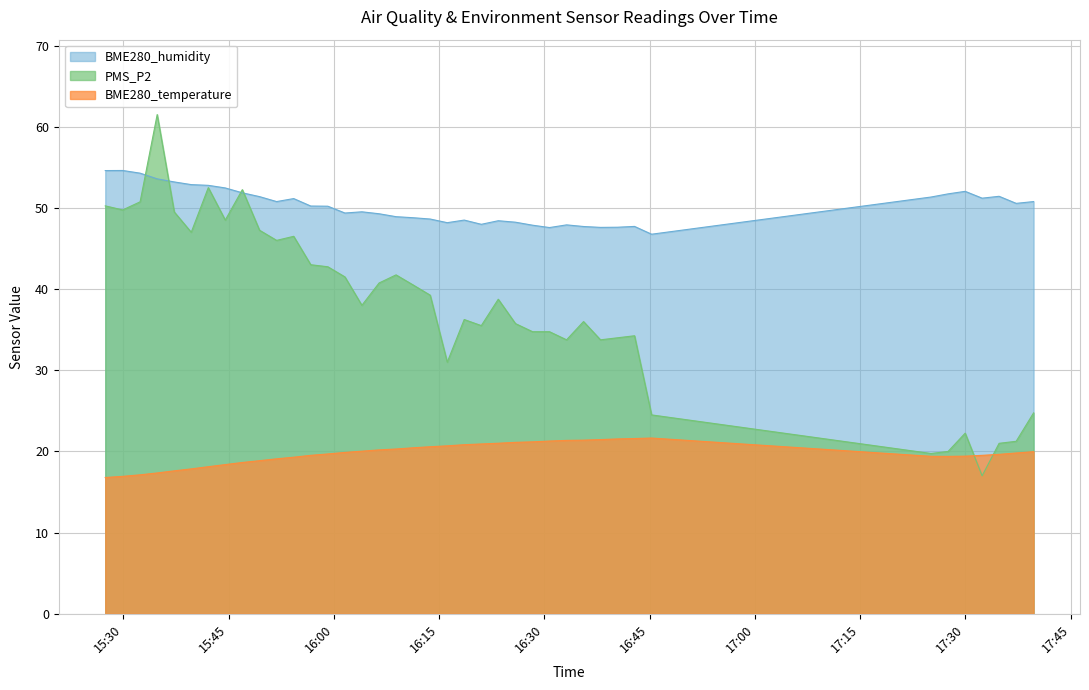

Reading left to right, transcribe all the data shown in this chart.

PMS_P2: 50.2	49.8	50.8	61.5	49.5	47.0	52.5	48.5	52.2	47.2	46.0	46.5	43.0	42.8	41.5	38.0	40.8	41.8	40.5	39.2	31.0	36.2	35.5	38.8	35.8	34.8	34.8	33.8	36.0	33.8	34.0	34.2	24.5	19.8	20.0	22.2	17.0	21.0	21.2	24.8
BME280_humidity: 54.6	54.6	54.3	53.6	53.2	52.9	52.8	52.5	51.9	51.4	50.8	51.1	50.2	50.2	49.4	49.5	49.3	48.9	48.8	48.6	48.2	48.5	48.0	48.4	48.2	47.9	47.6	47.9	47.7	47.6	47.6	47.7	46.8	51.3	51.7	52.0	51.2	51.4	50.6	50.8
BME280_temperature: 16.8	16.9	17.1	17.4	17.6	17.9	18.1	18.4	18.6	18.9	19.1	19.3	19.5	19.7	19.9	20.0	20.2	20.3	20.4	20.6	20.7	20.8	20.9	21.0	21.1	21.2	21.3	21.4	21.4	21.5	21.5	21.6	21.6	19.4	19.4	19.4	19.5	19.6	19.8	20.0